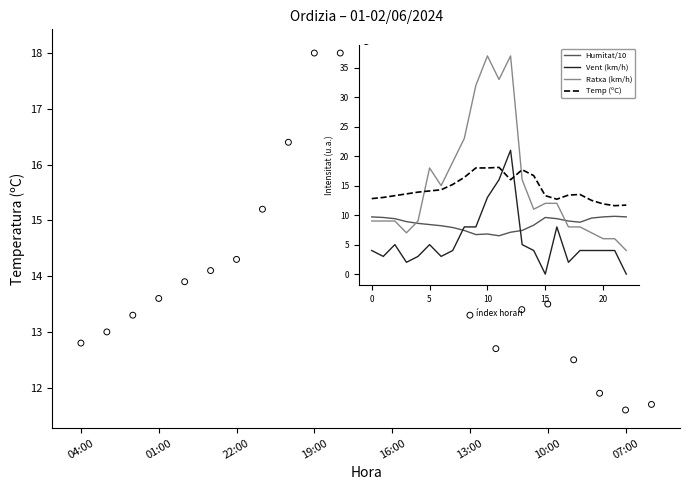

What is the total value across all series at 19:00?

45.1